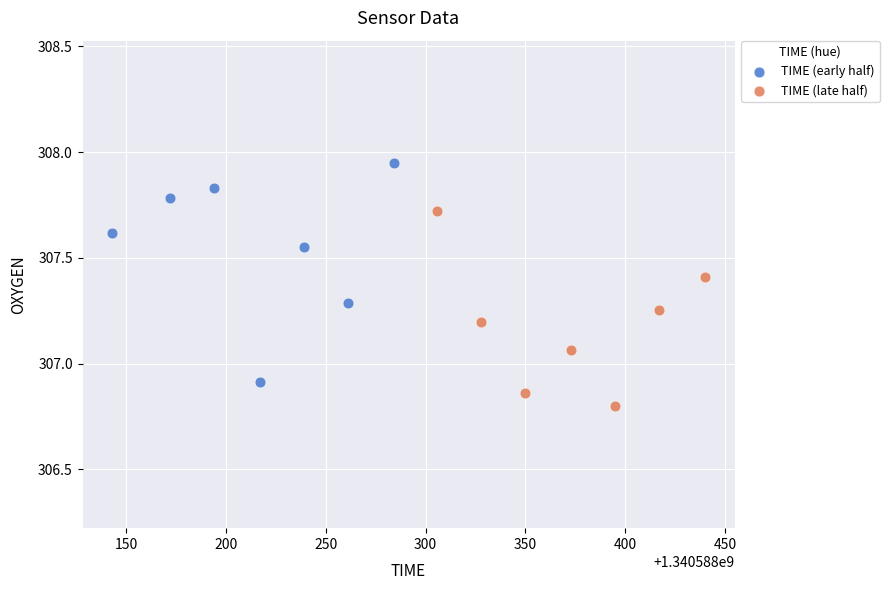

Which series reaches the minimum Y coordinate?

TIME (late half)